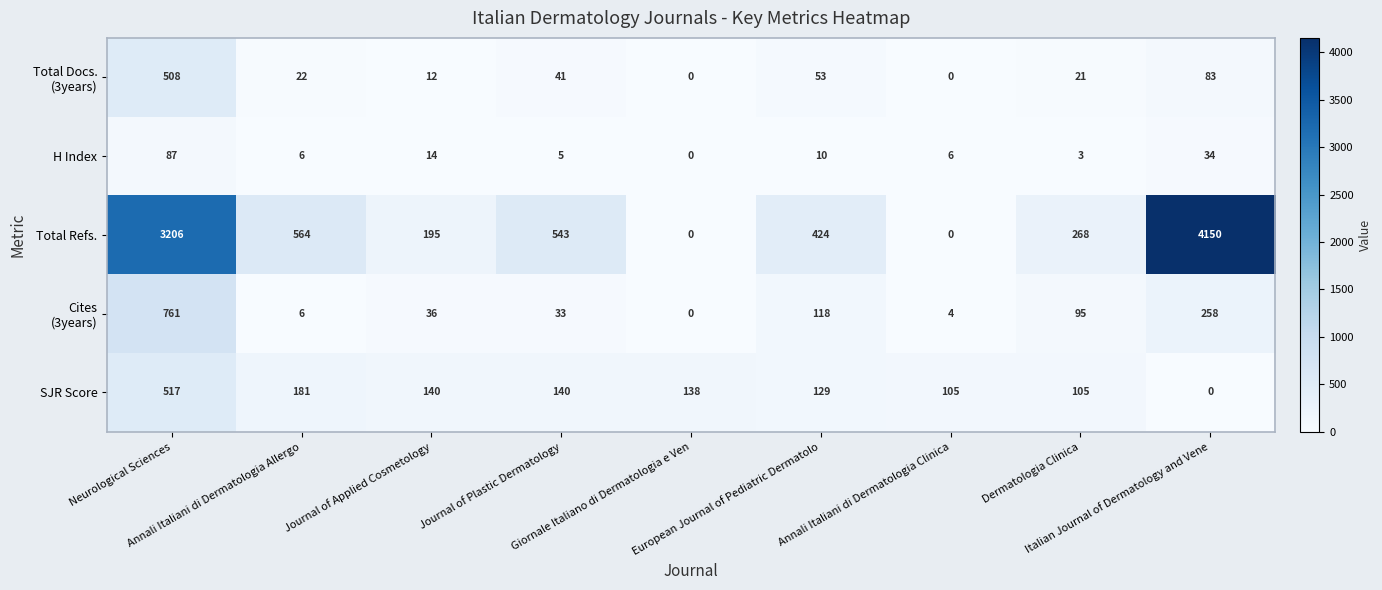

What is the maximum value shown in the chart?

4150